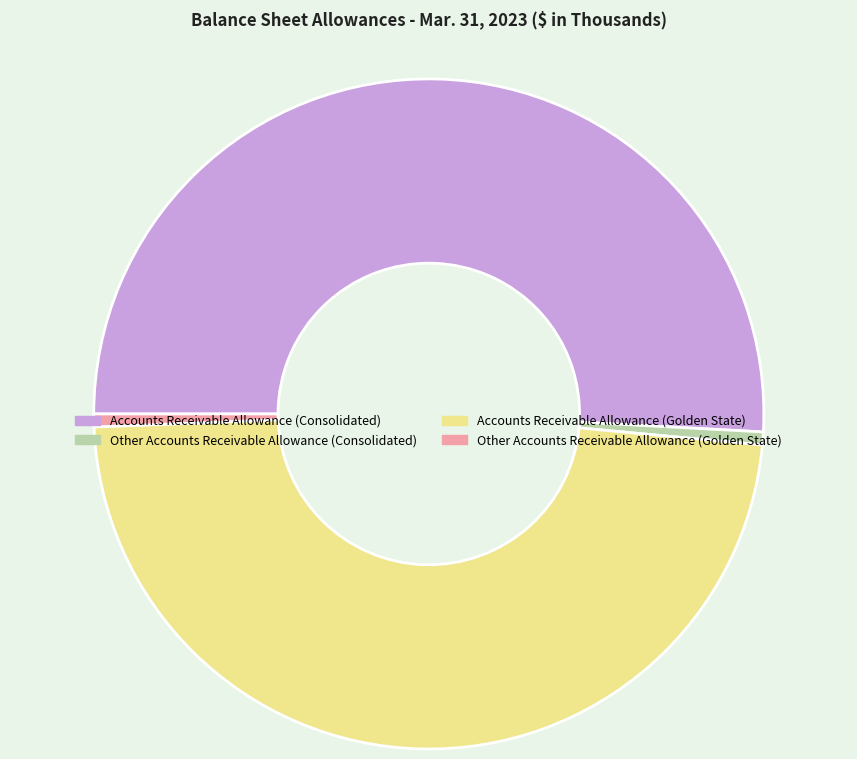

The Other Accounts Receivable Allowance (Consolidated) slice represents 1% of the pie. True or false?

True